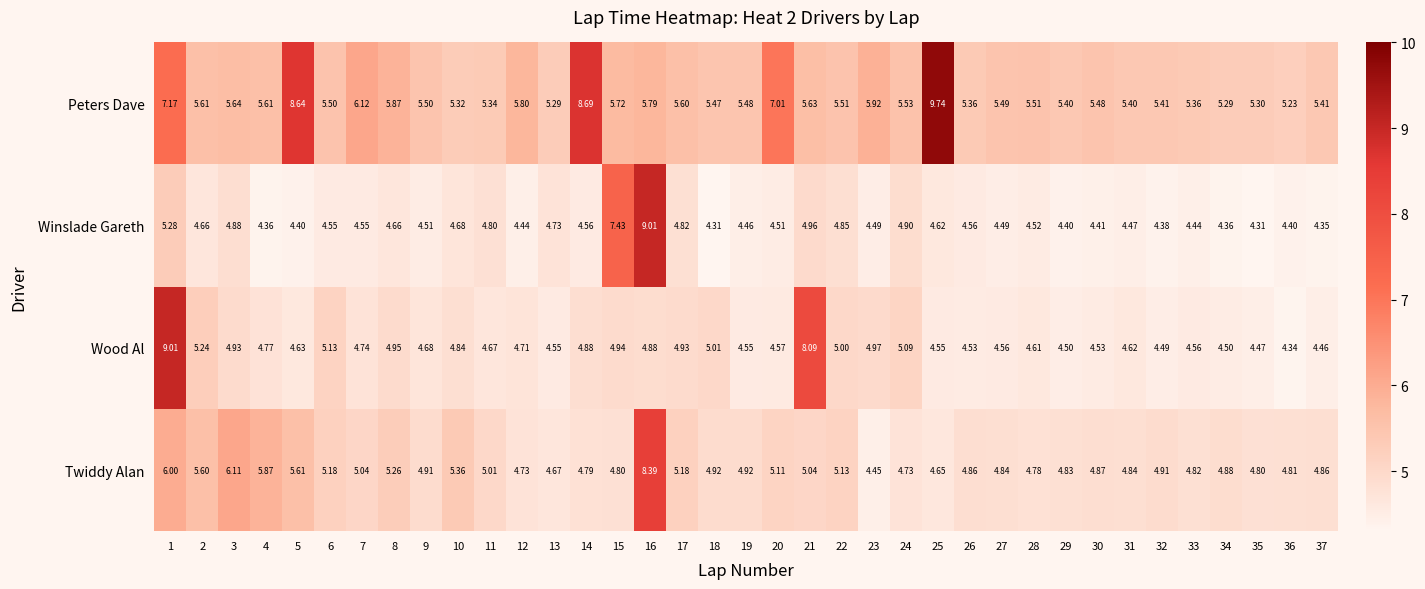

At 8, list the series in order from largest to smallest.

Peters Dave, Twiddy Alan, Wood Al, Winslade Gareth